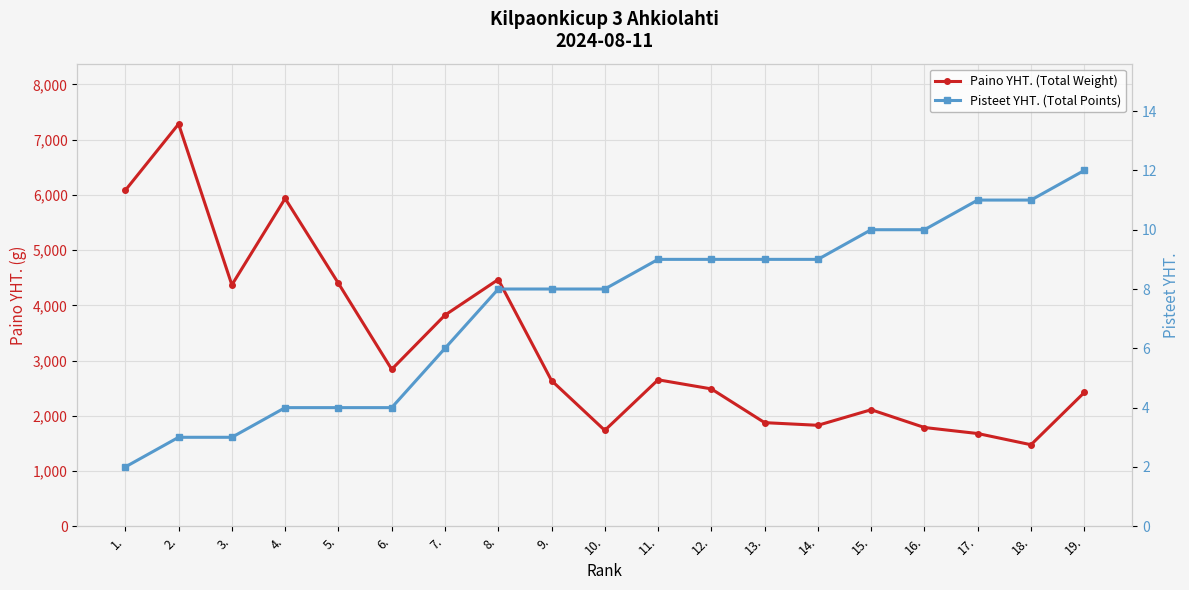

Is this an area chart (filled region under the line)?

No